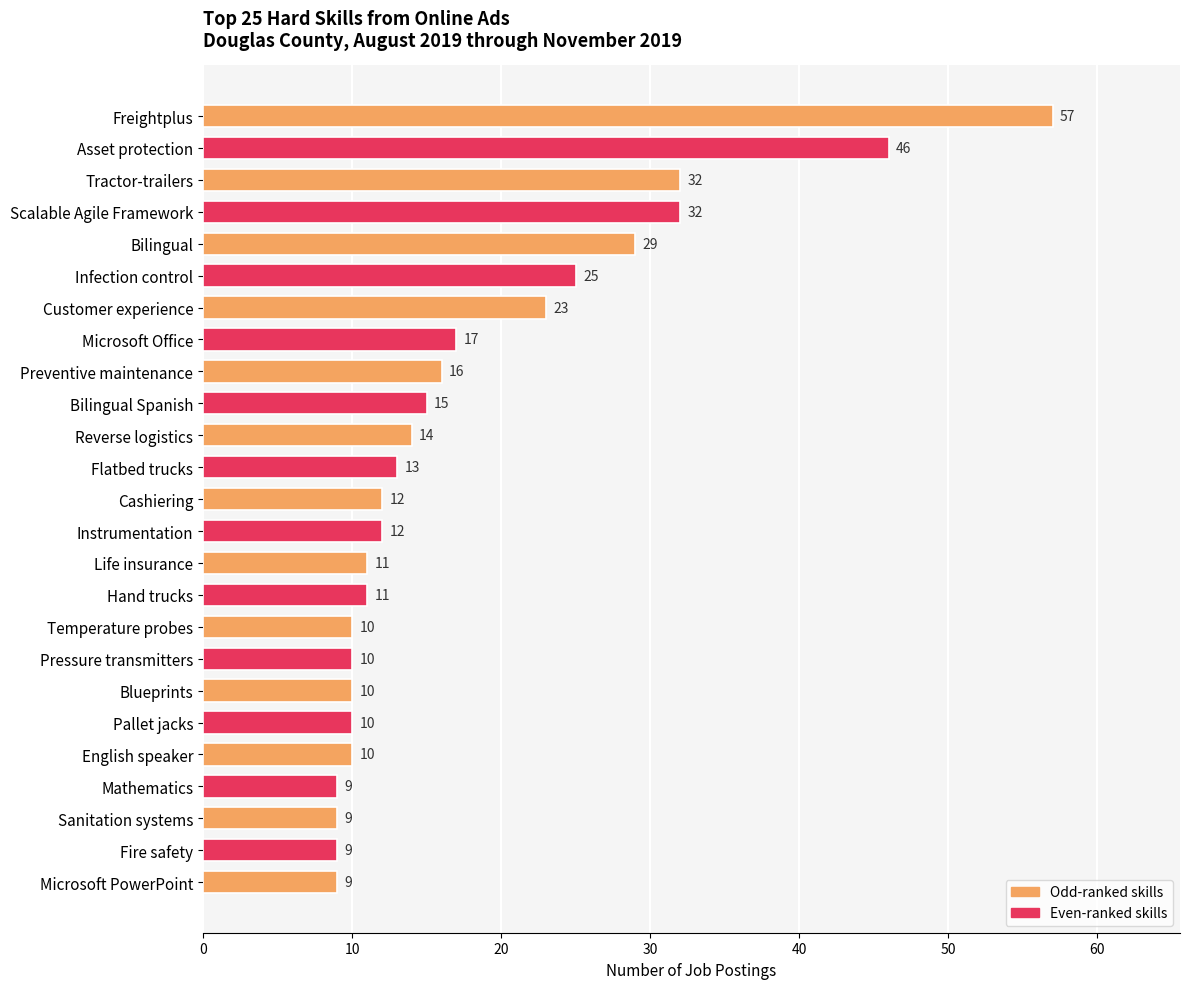

Reading top to bottom, extract all data points from this chart.

57	46	32	32	29	25	23	17	16	15	14	13	12	12	11	11	10	10	10	10	10	9	9	9	9